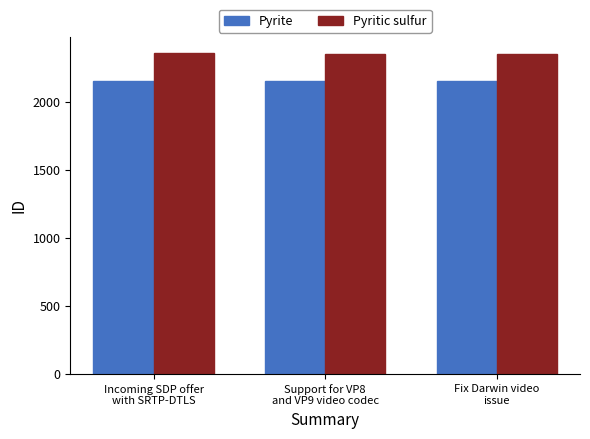

What is the minimum value for Pyritic sulfur?

2352